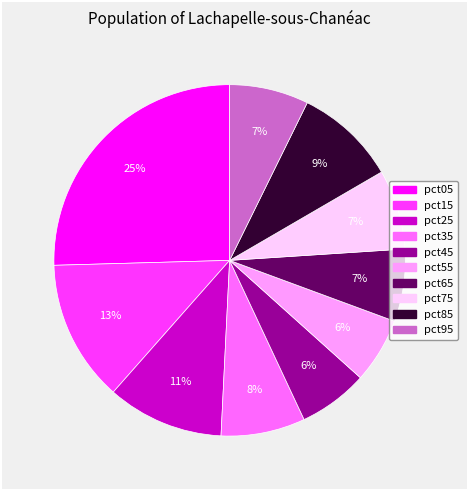

To the nearest percent, what percentage of the pie is pct25?

11%